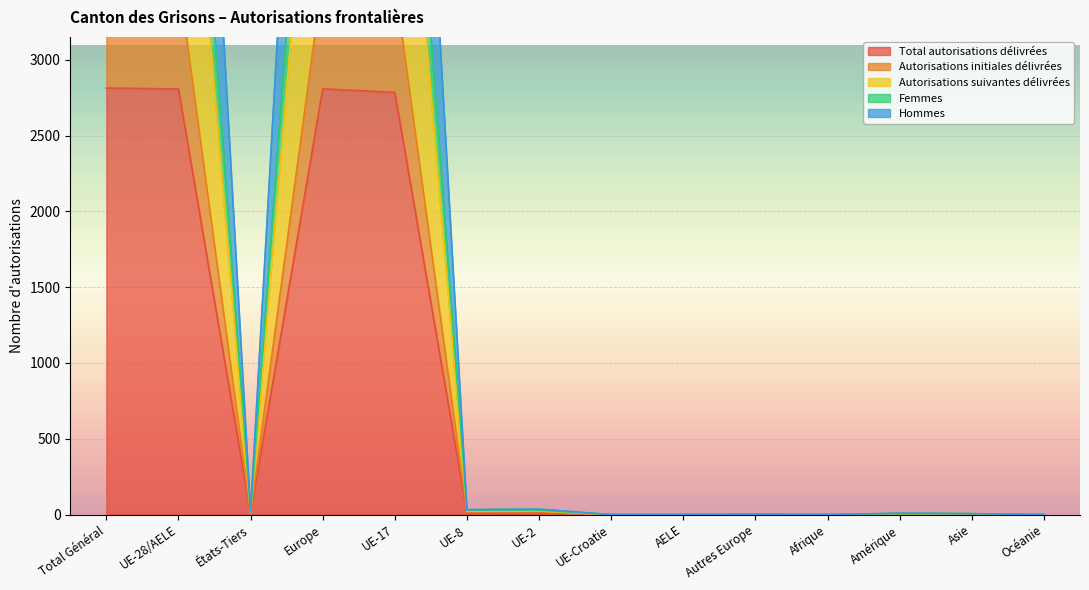

True or false: Autorisations suivantes délivrées has a value of 6 at Amérique.

True